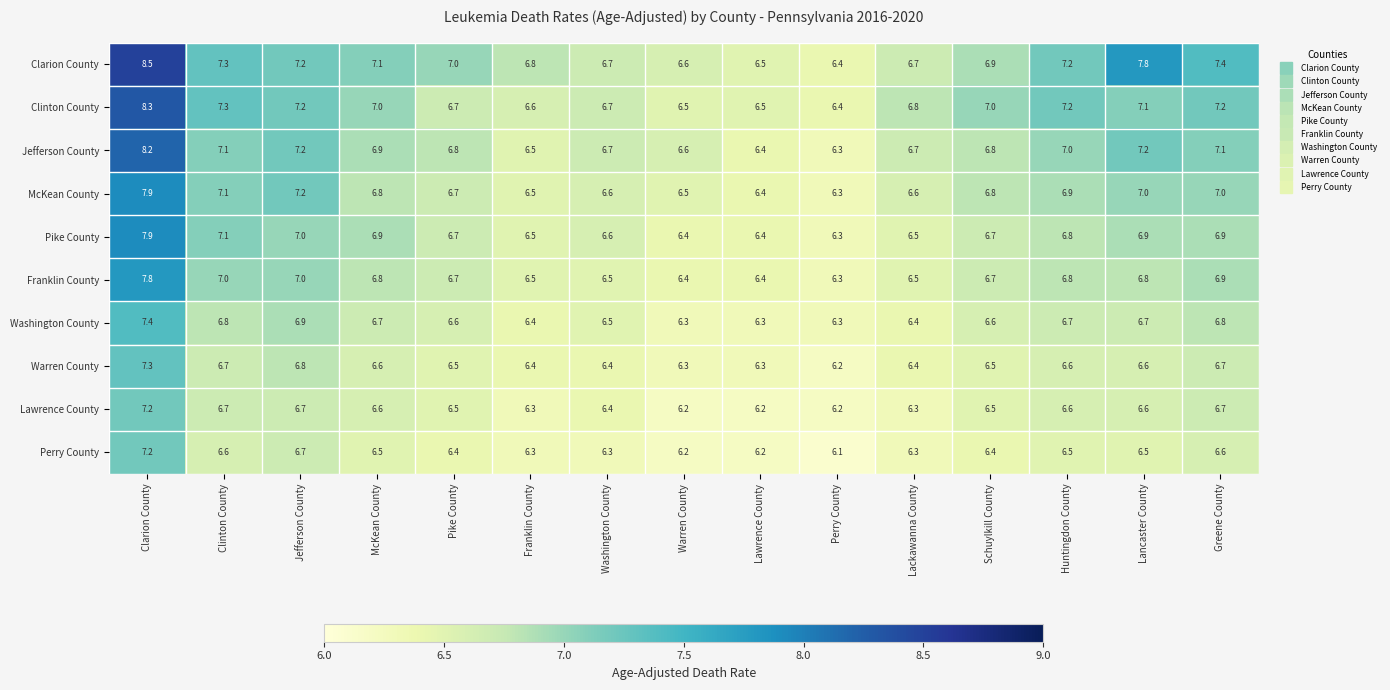

What is the sum of the Clarion County values at Jefferson County and Lawrence County?

13.7